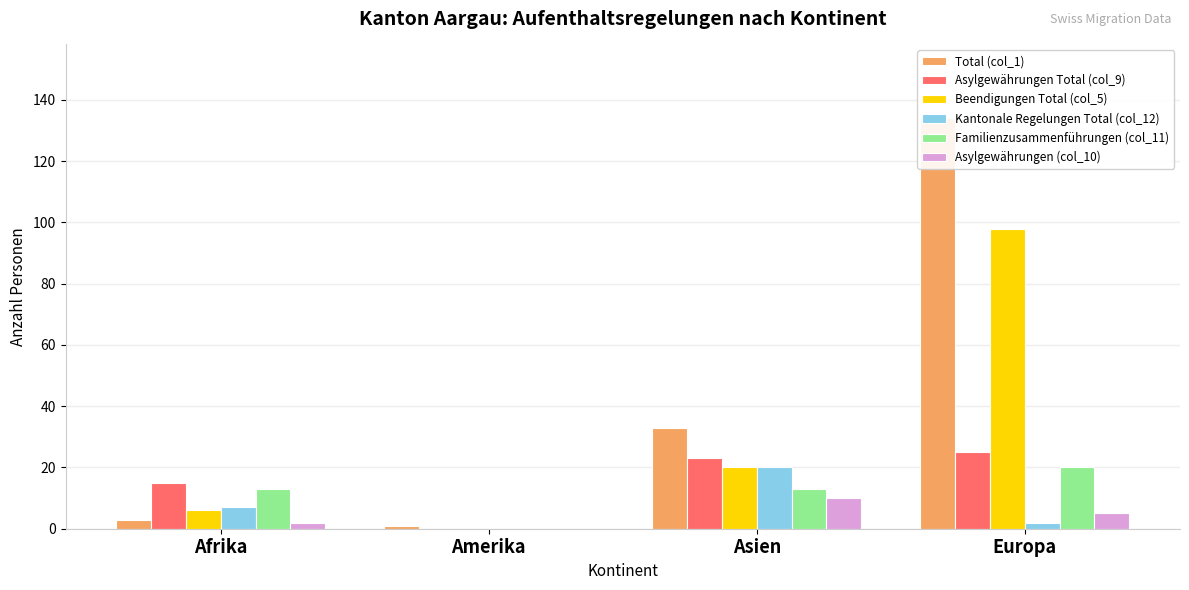

Which series changed the most between Amerika and Asien?

Total (col_1)